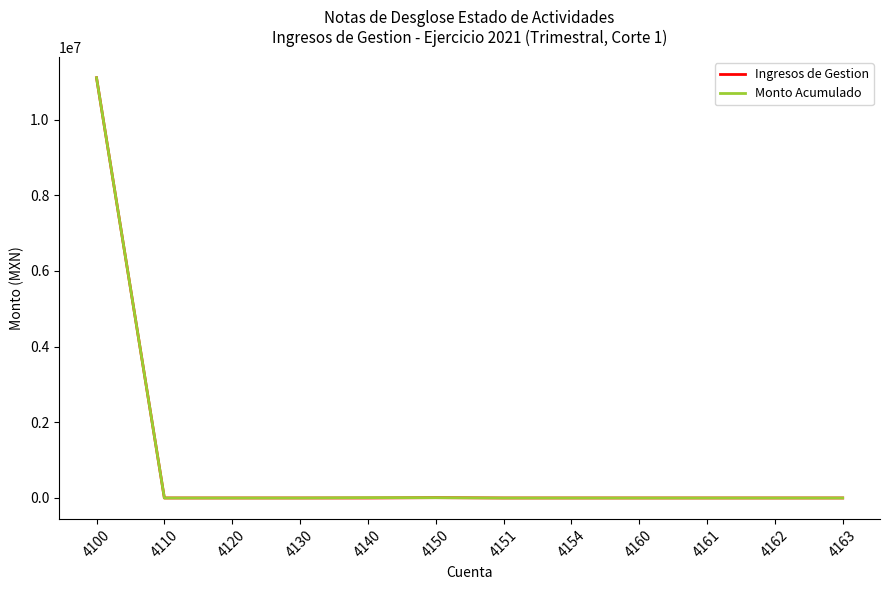

What is the total value across all series at 4150?

16569.5